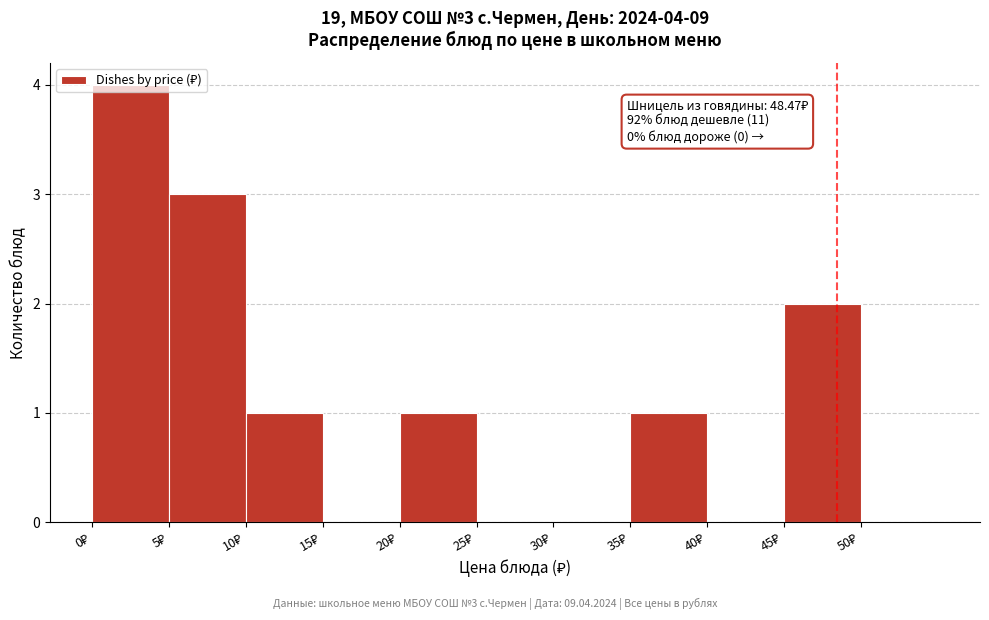

Over which range of the x-axis is the bar tallest?

0 to 5